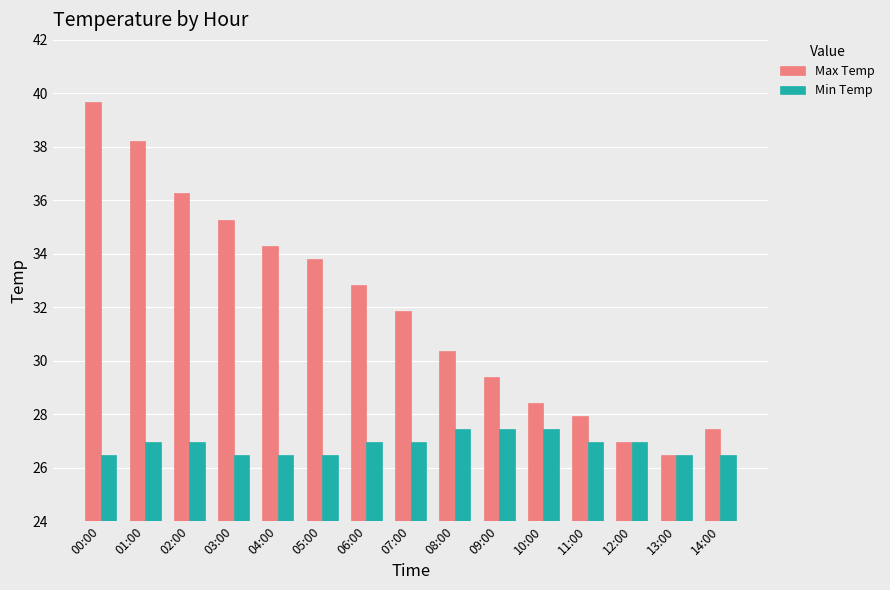

At which category is the sum across all series the highest?

00:00